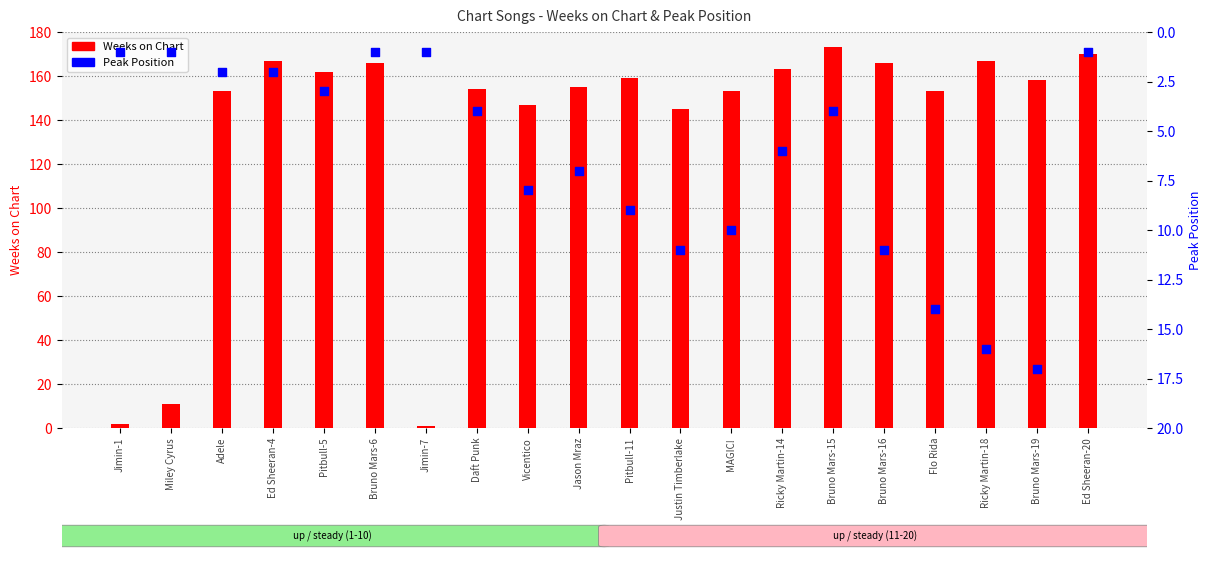

What are all the series names shown in the legend?

Weeks on Chart, Peak Position